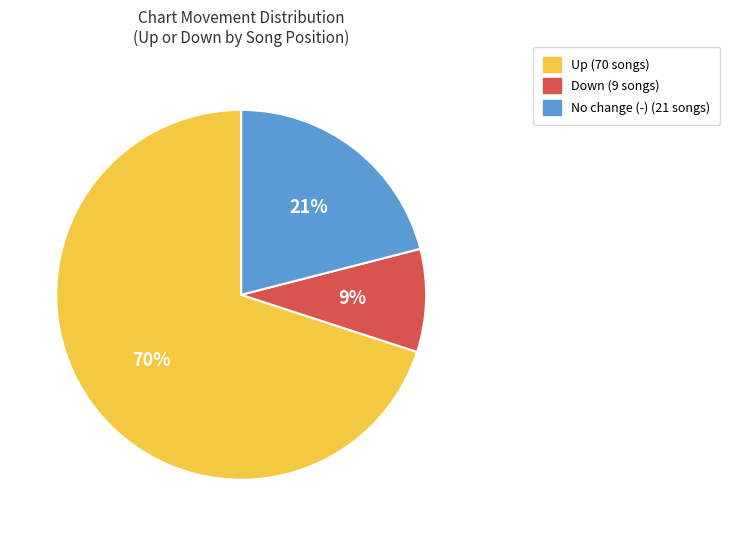

Is there any slice that represents more than half of the pie?

Yes